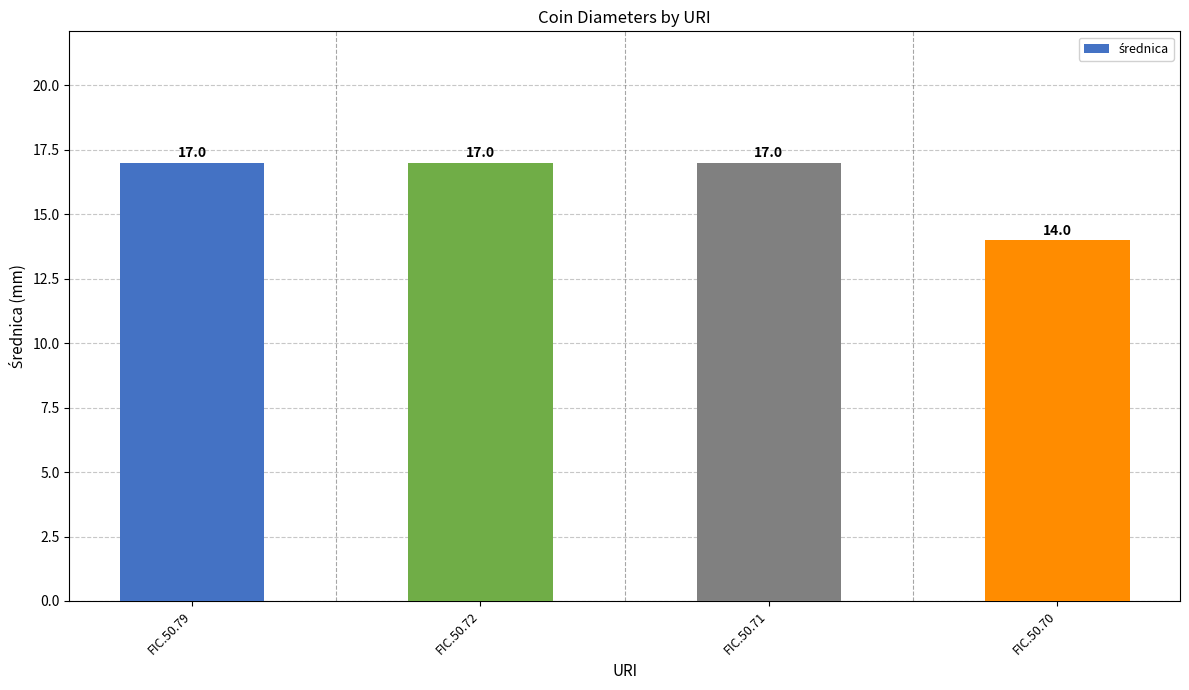

At which label is the value closest to 15?

FIC.50.70